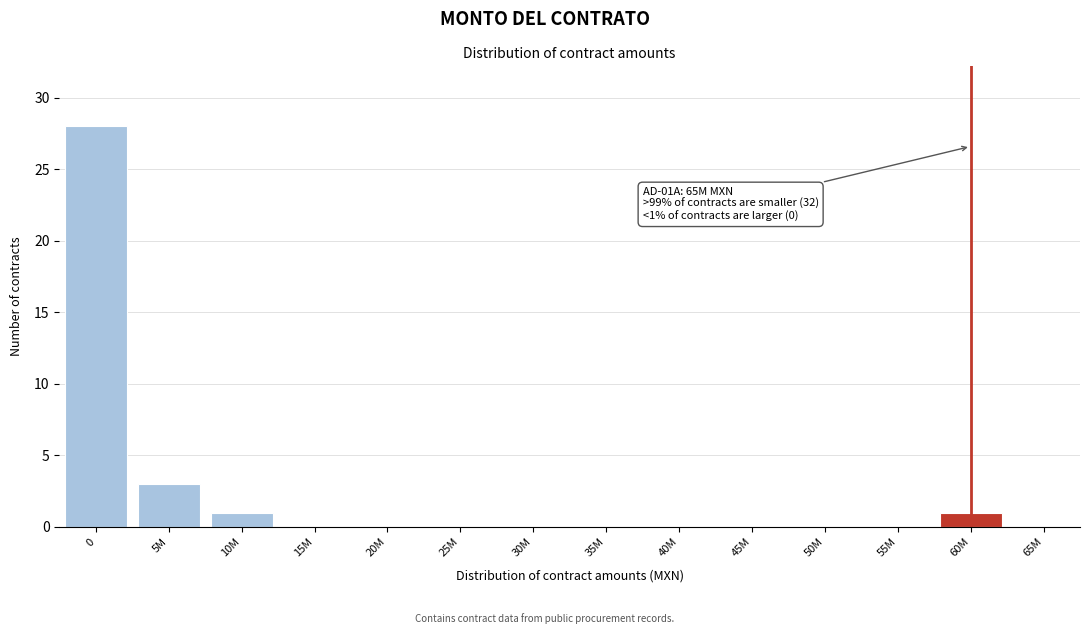

Reading right to left, list all the values displayed in this chart.

65M=0	60M=1	55M=0	50M=0	45M=0	40M=0	35M=0	30M=0	25M=0	20M=0	15M=0	10M=1	5M=3	0=28